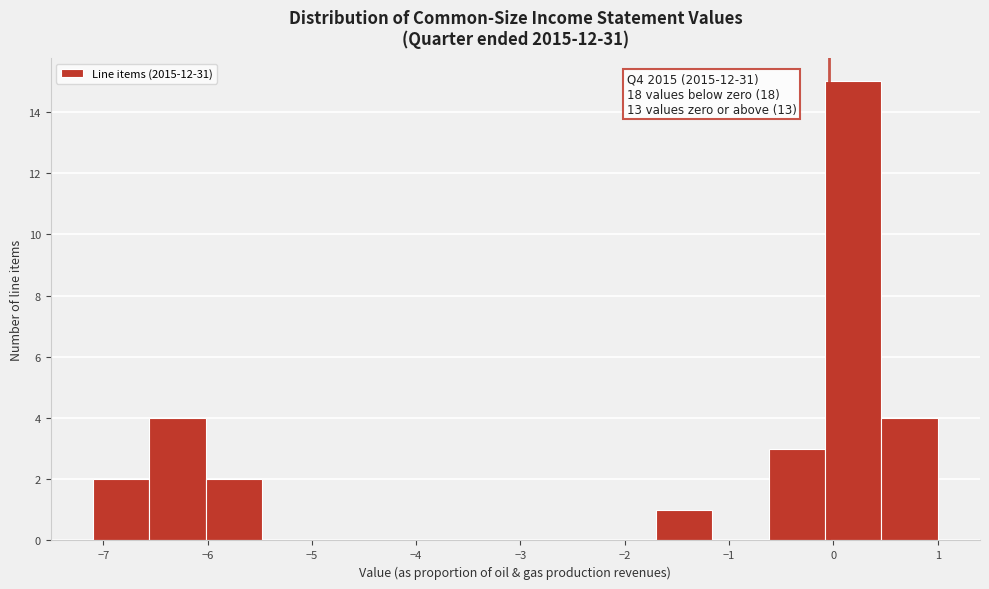

Over which range of the x-axis is the bar tallest?

-0.1 to 0.5